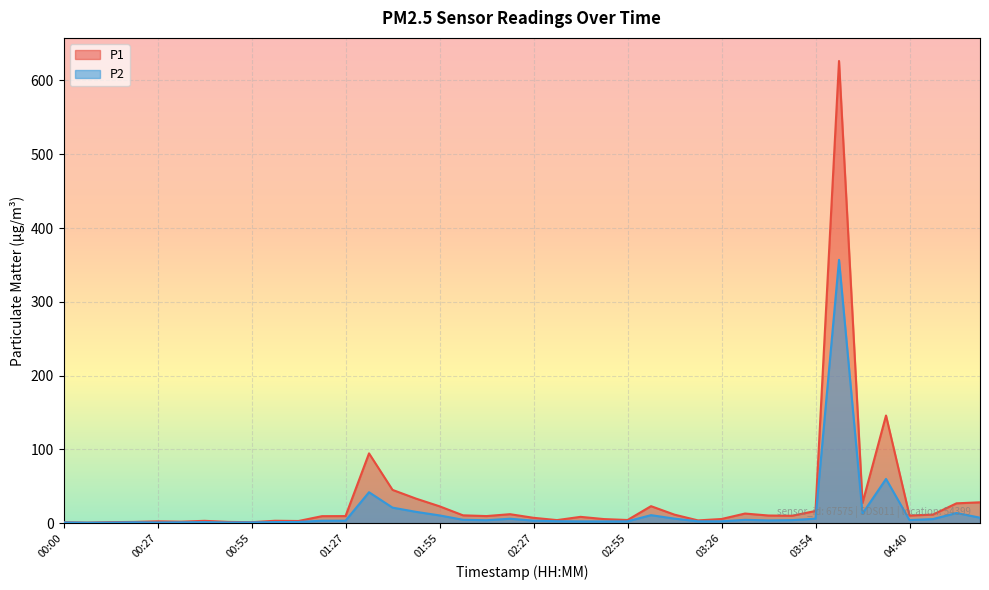

True or false: P2 and P1 cross at least once.

False